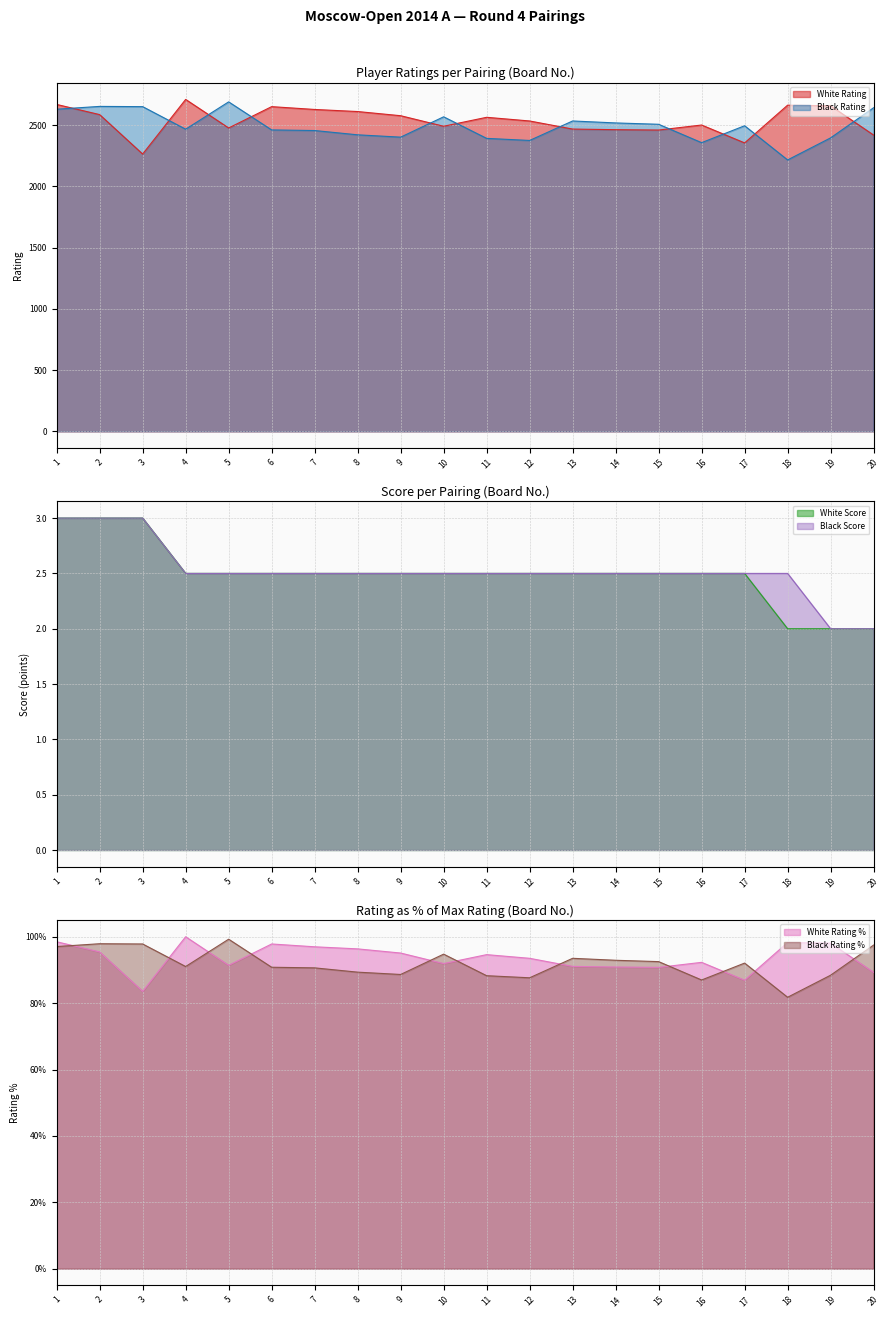

At how many categories does at least one series exceed 1743?

20